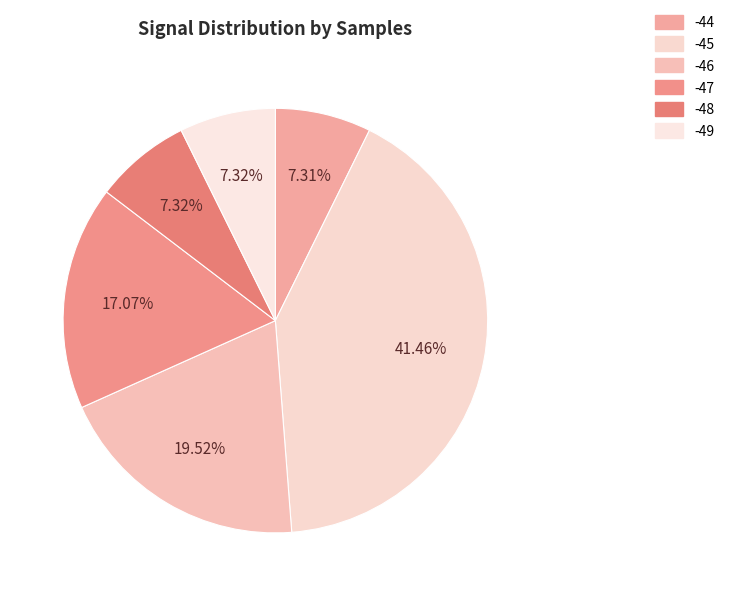

Which slice is the largest?

-45